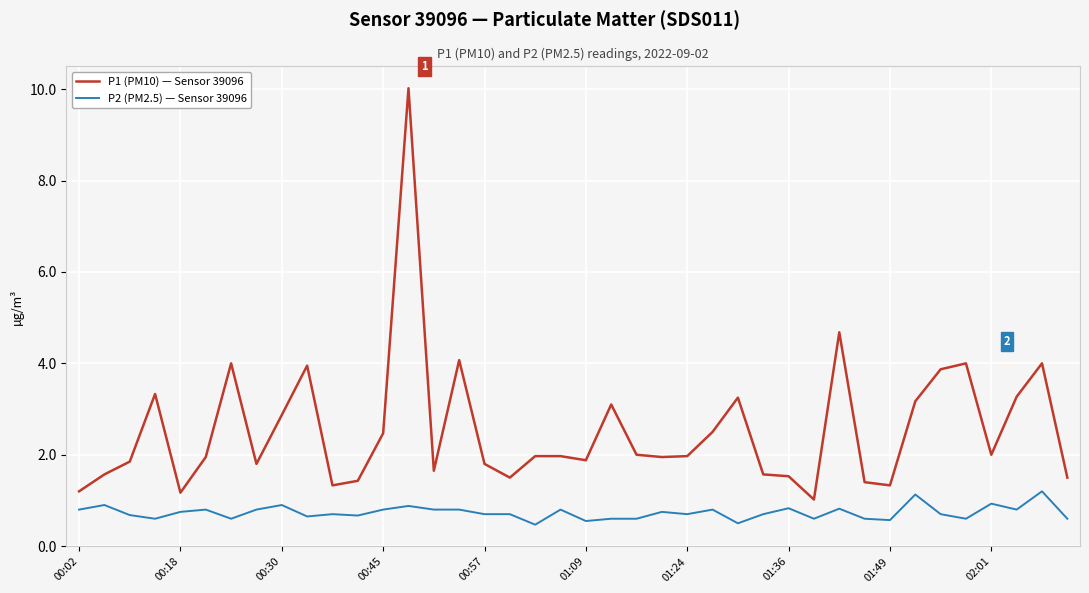

What is the difference between the maximum and minimum values in the P2 (PM2.5) — Sensor 39096 series?

0.7